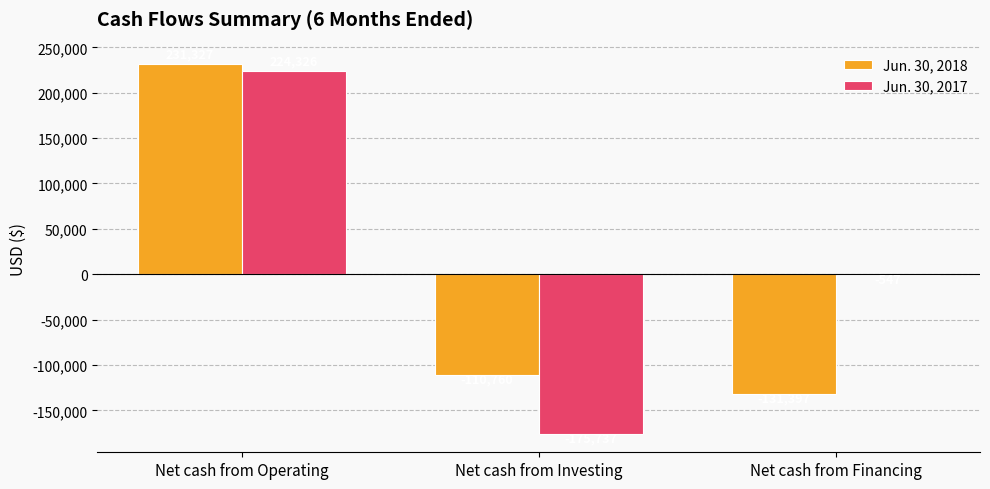

How many distinct data groups are displayed?

2